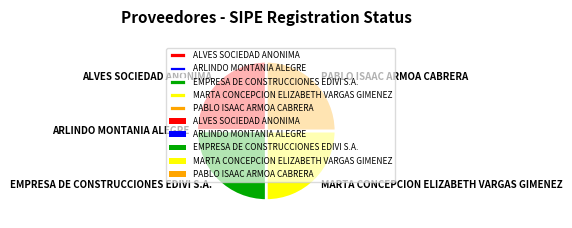

Does any single category account for the majority?

No